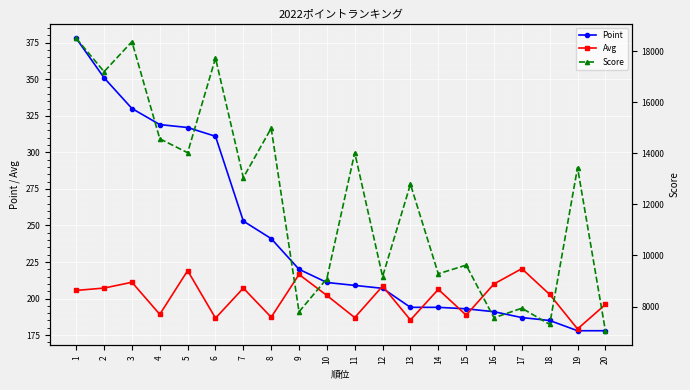

Which label corresponds to the smallest value in the chart?

19